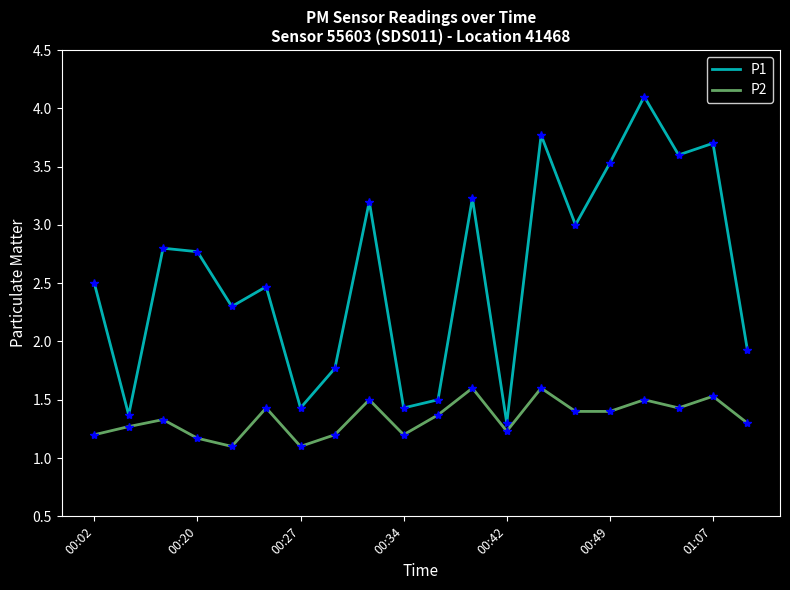

Reading left to right, list all the values displayed in this chart.

P1: 2.5	1.4	2.8	2.8	2.3	2.5	1.4	1.8	3.2	1.4	1.5	3.2	1.3	3.8	3.0	3.5	4.1	3.6	3.7	1.9
P2: 1.2	1.3	1.3	1.2	1.1	1.4	1.1	1.2	1.5	1.2	1.4	1.6	1.2	1.6	1.4	1.4	1.5	1.4	1.5	1.3